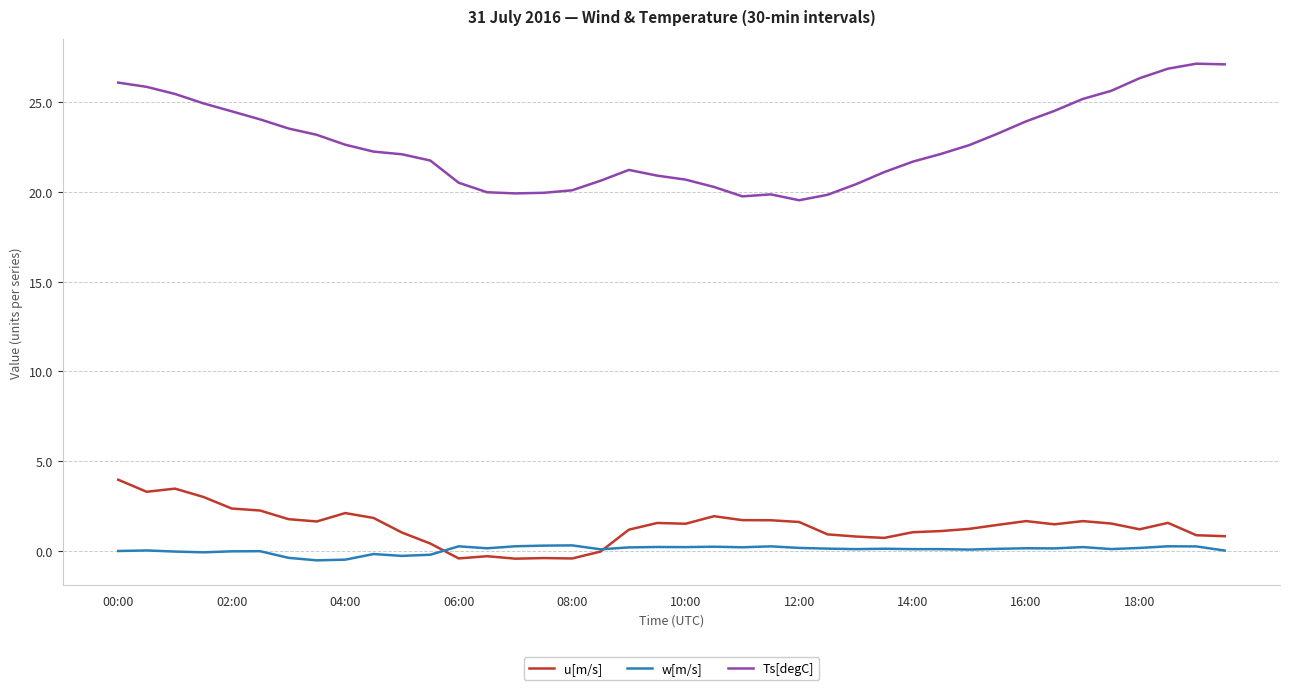

What is the highest value of the Ts[degC] series?

27.1